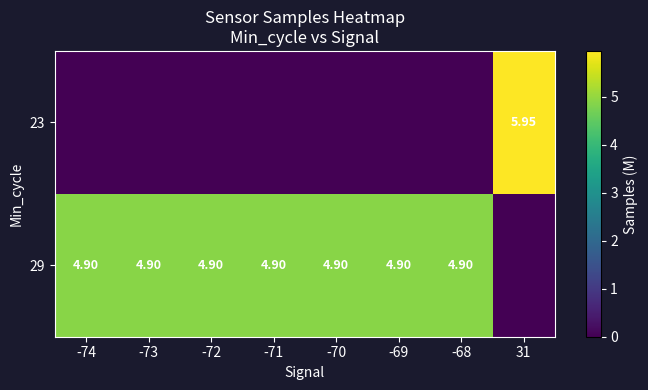

What is the average value of the 29 series?

4.3